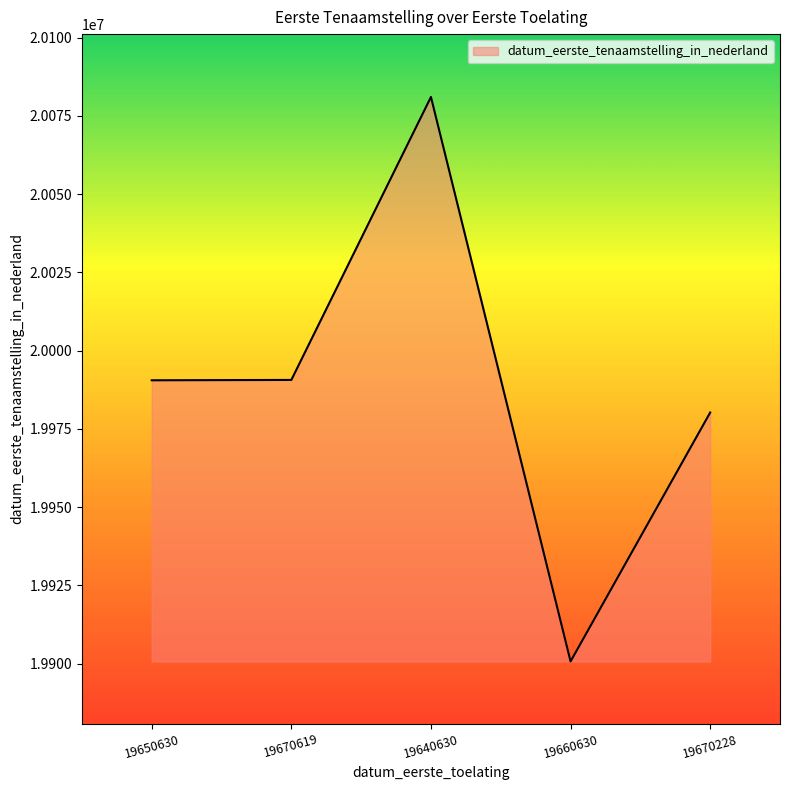

Which category has the lowest value across all series?

19660630